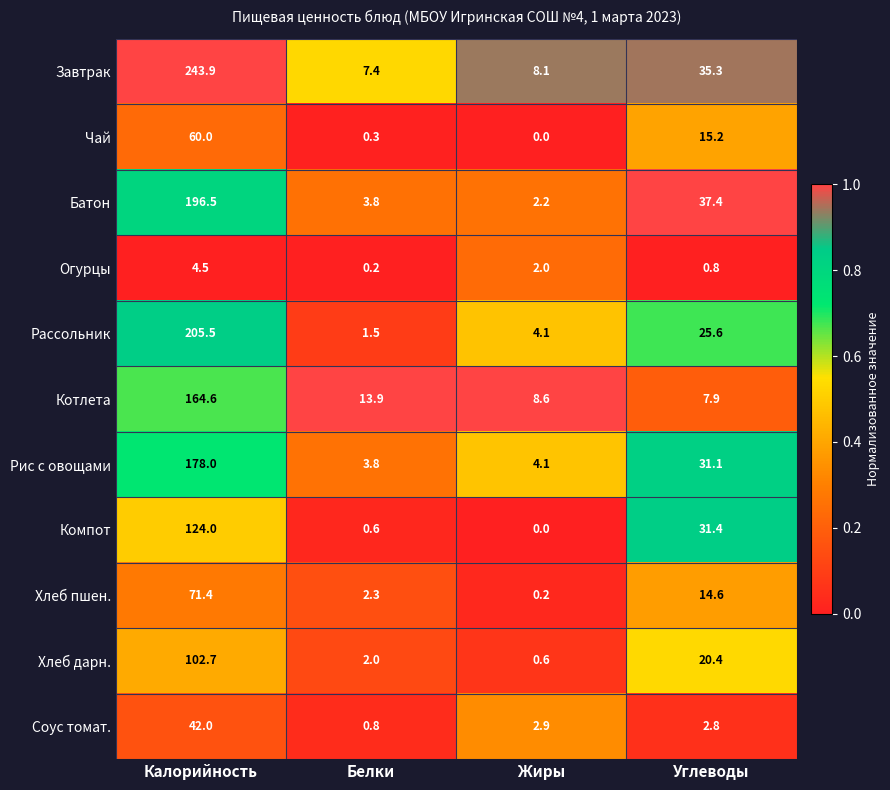

At Калорийность, list the series in order from smallest to largest.

Огурцы, Соус томат., Чай, Хлеб пшен., Хлеб дарн., Компот, Котлета, Рис с овощами, Батон, Рассольник, Завтрак